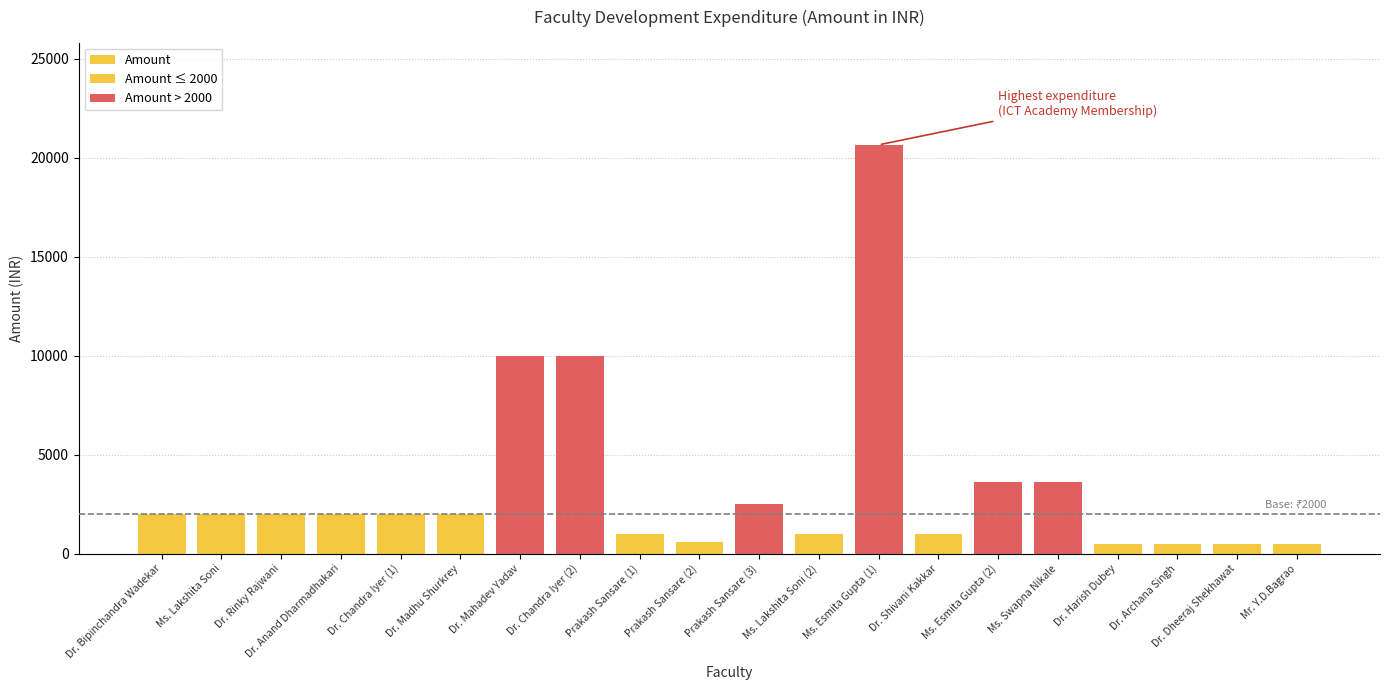

What is the ratio of the value at Dr. Chandra Iyer (1) to the value at Dr. Shivani Kakkar?

2.0